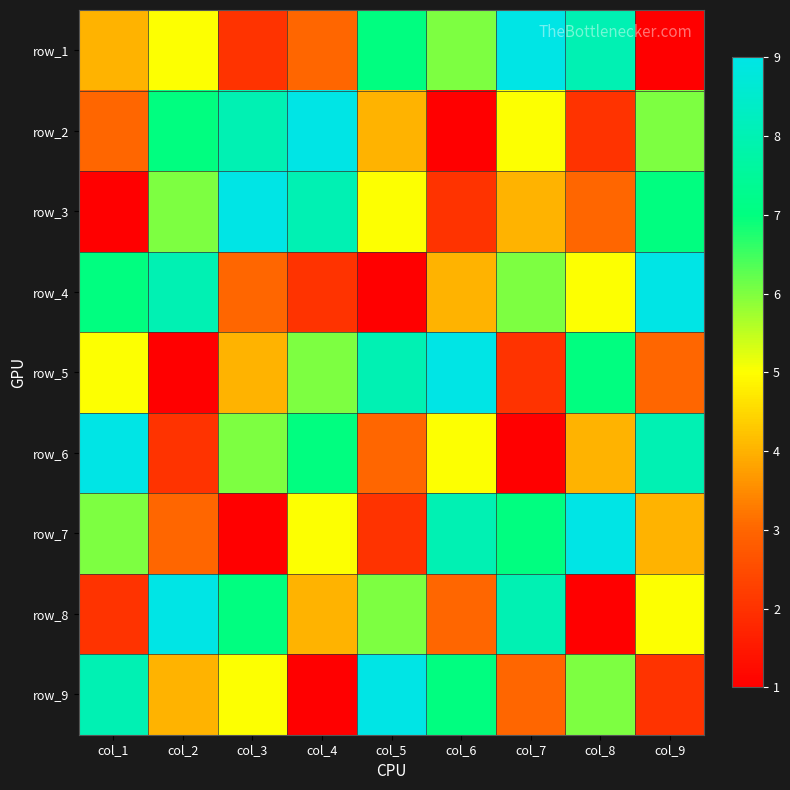

The row_3 series shows 7 at col_6. True or false?

False